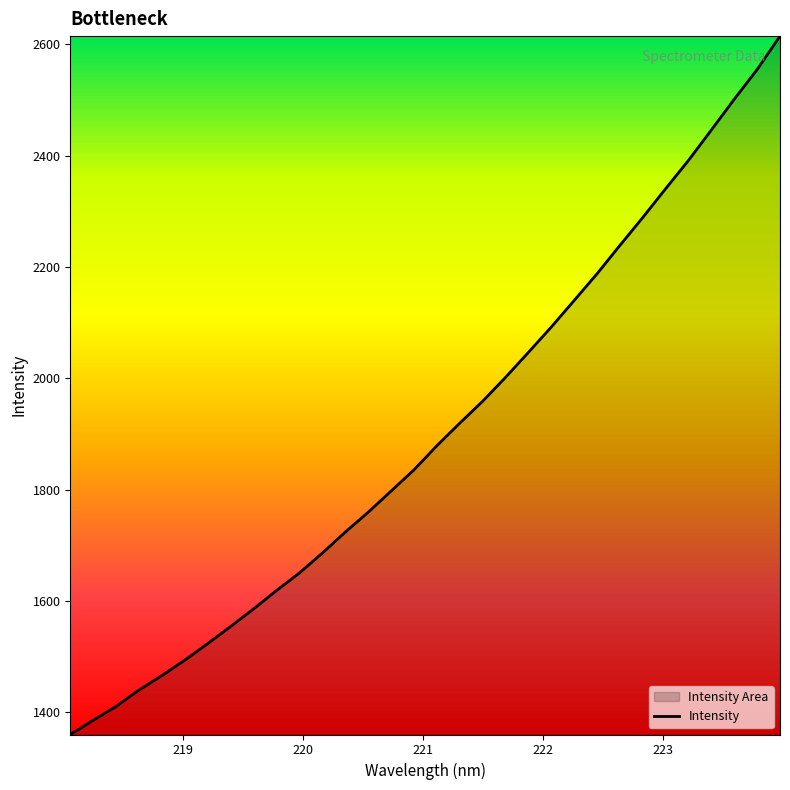

What is the difference between the maximum and minimum values?

1254.5